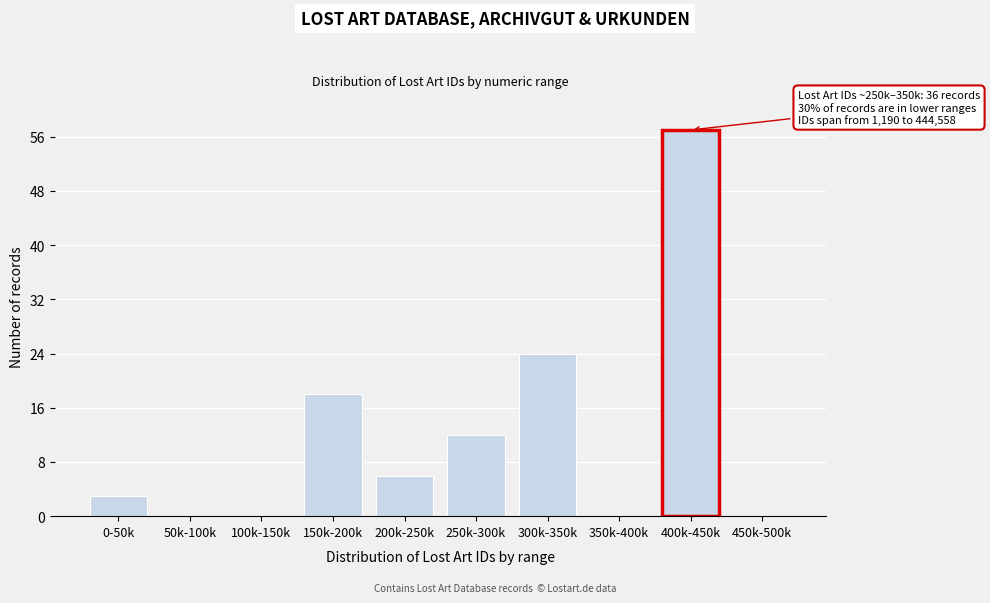

Reading left to right, transcribe all the data shown in this chart.

0-50k=3	50k-100k=0	100k-150k=0	150k-200k=18	200k-250k=6	250k-300k=12	300k-350k=24	350k-400k=0	400k-450k=57	450k-500k=0